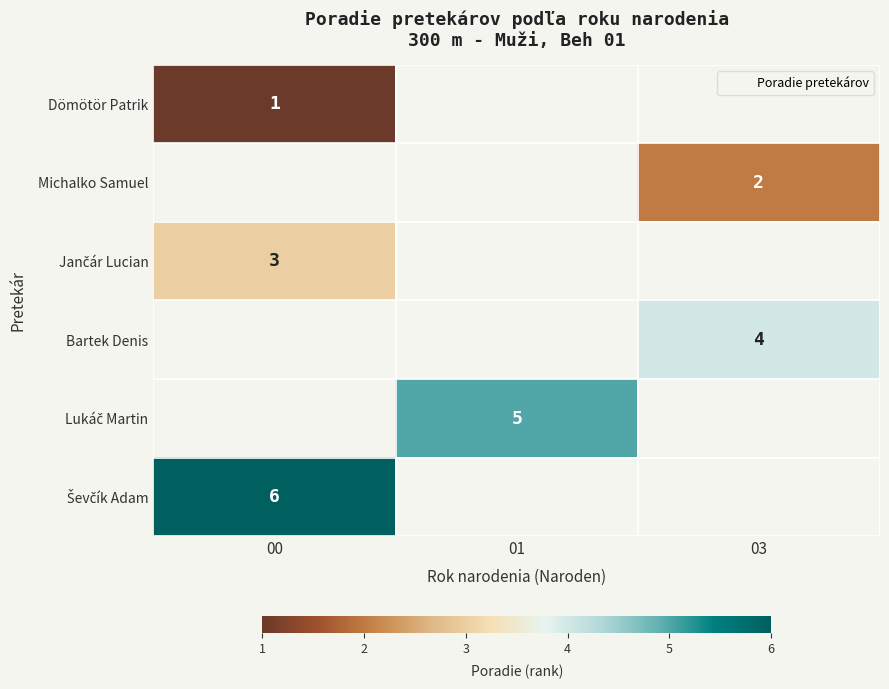

List the labels in order of row_3 value, smallest first.

00, 01, 03